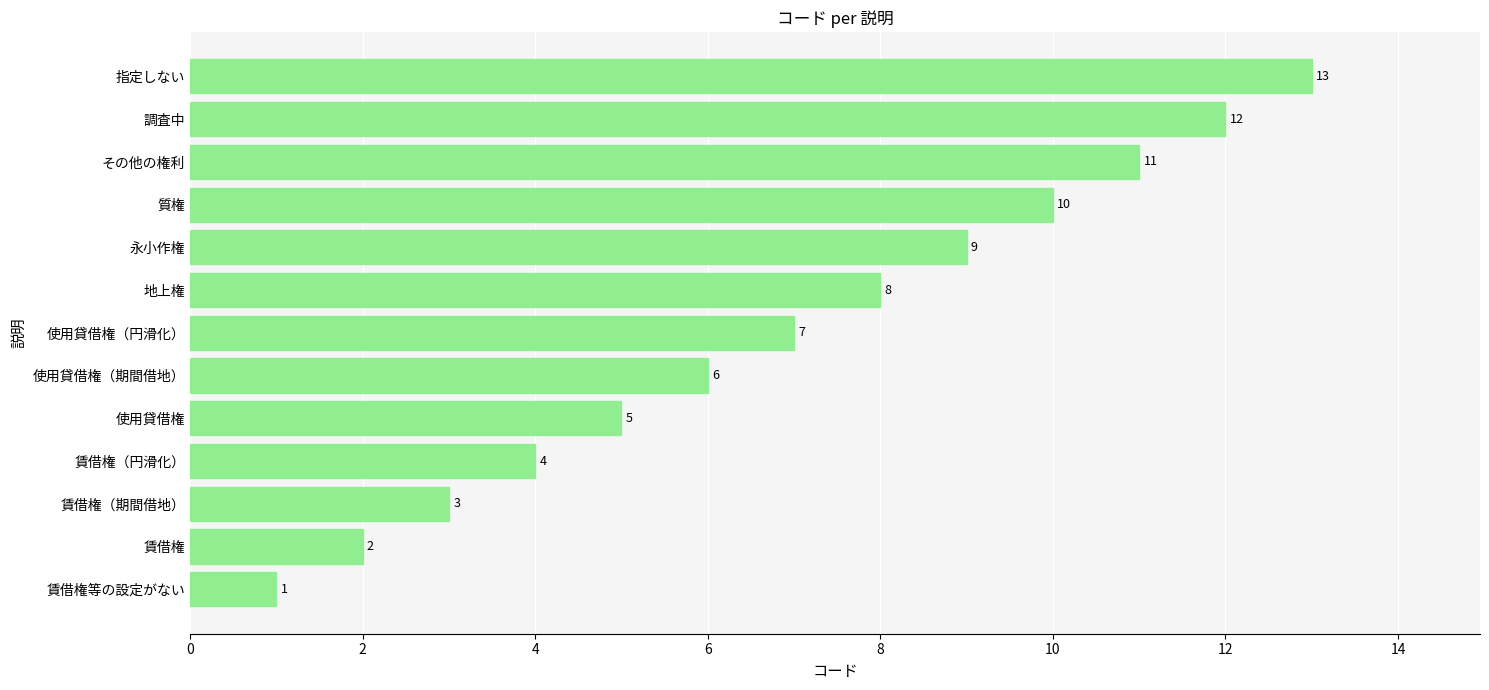

True or false: the data shows 14 at 地上権.

False